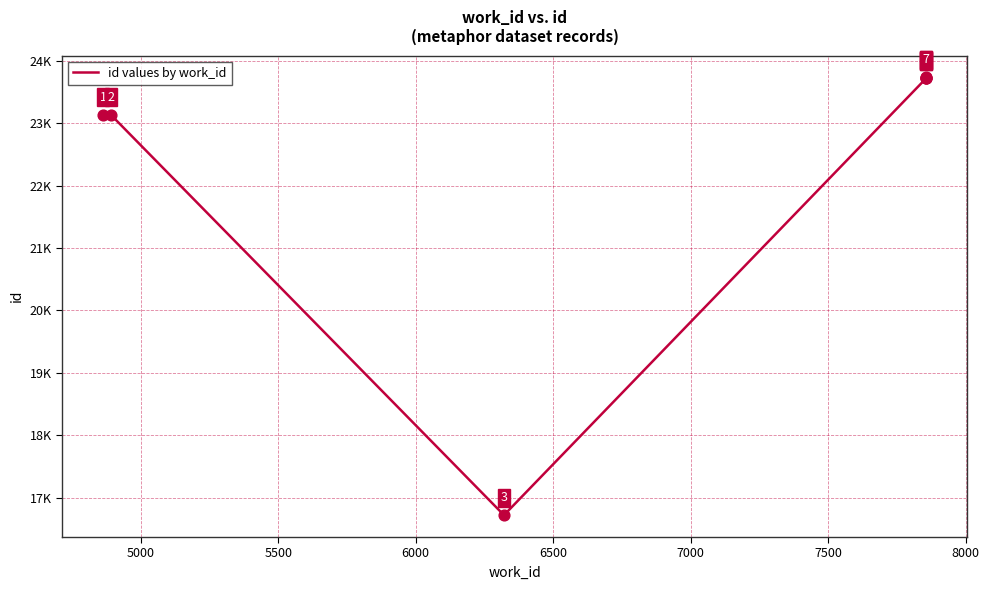

What is the ratio of the value at 7000 to the value at 6000?

1.0